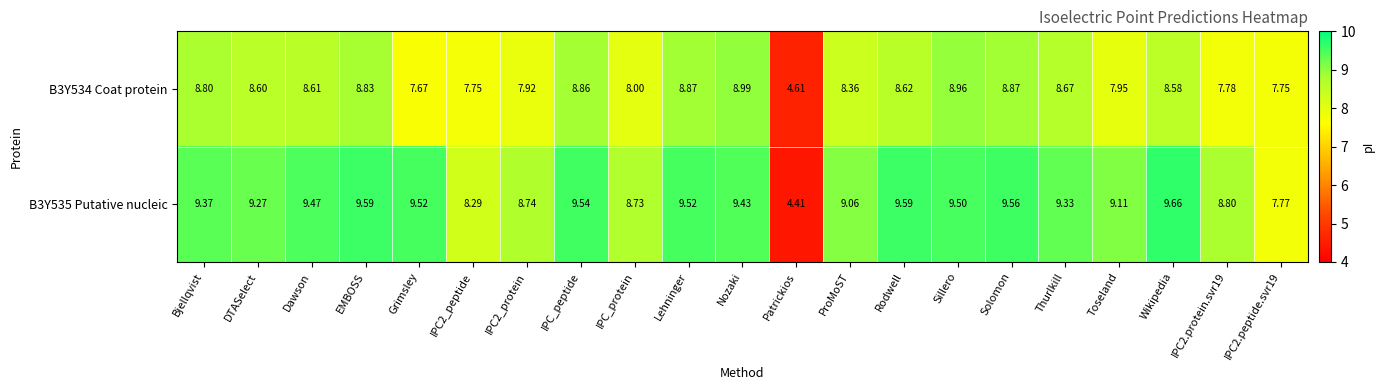

What is the greatest value displayed?

9.7